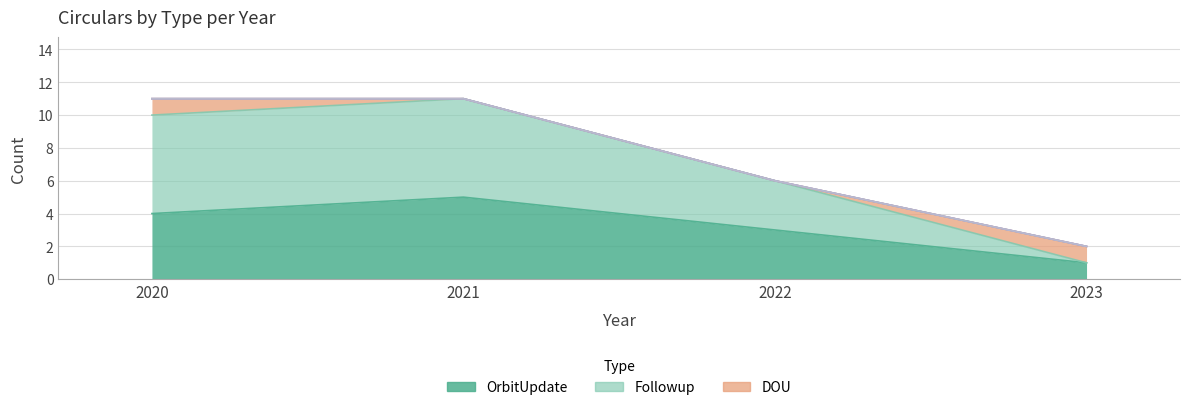

What is the value of the Followup point at the 3rd from the left?

3